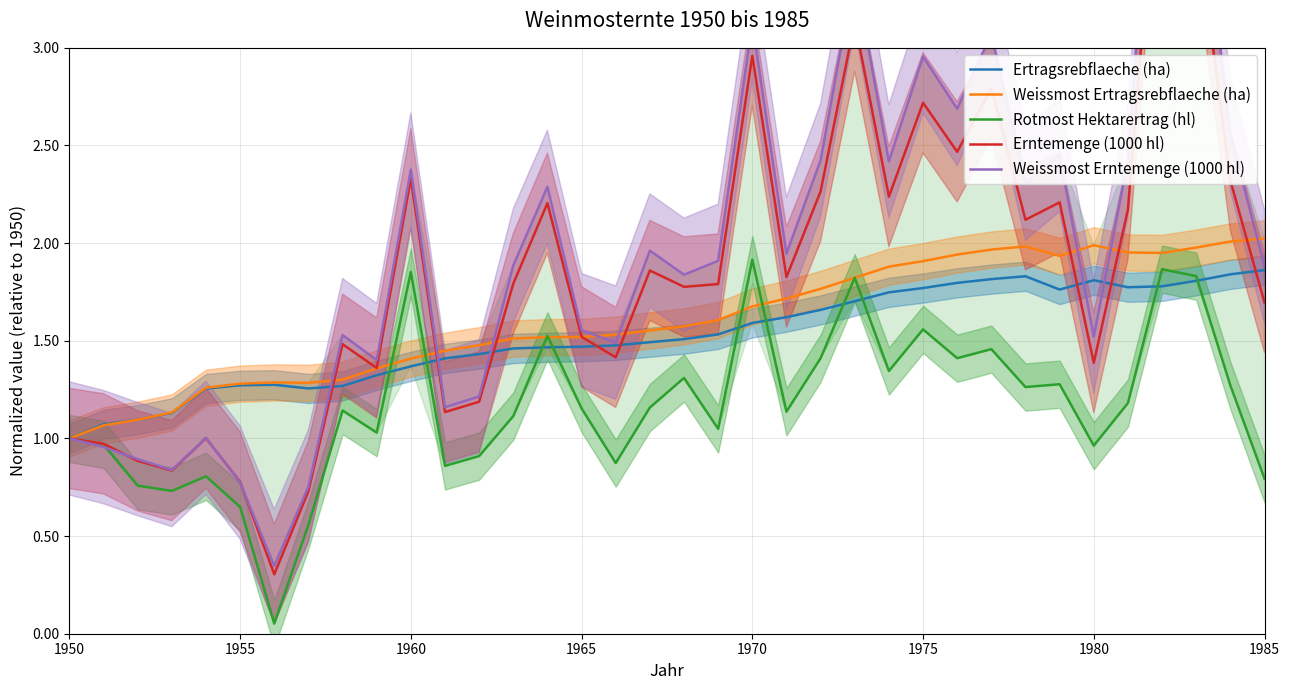

How many data points does each series have?

36